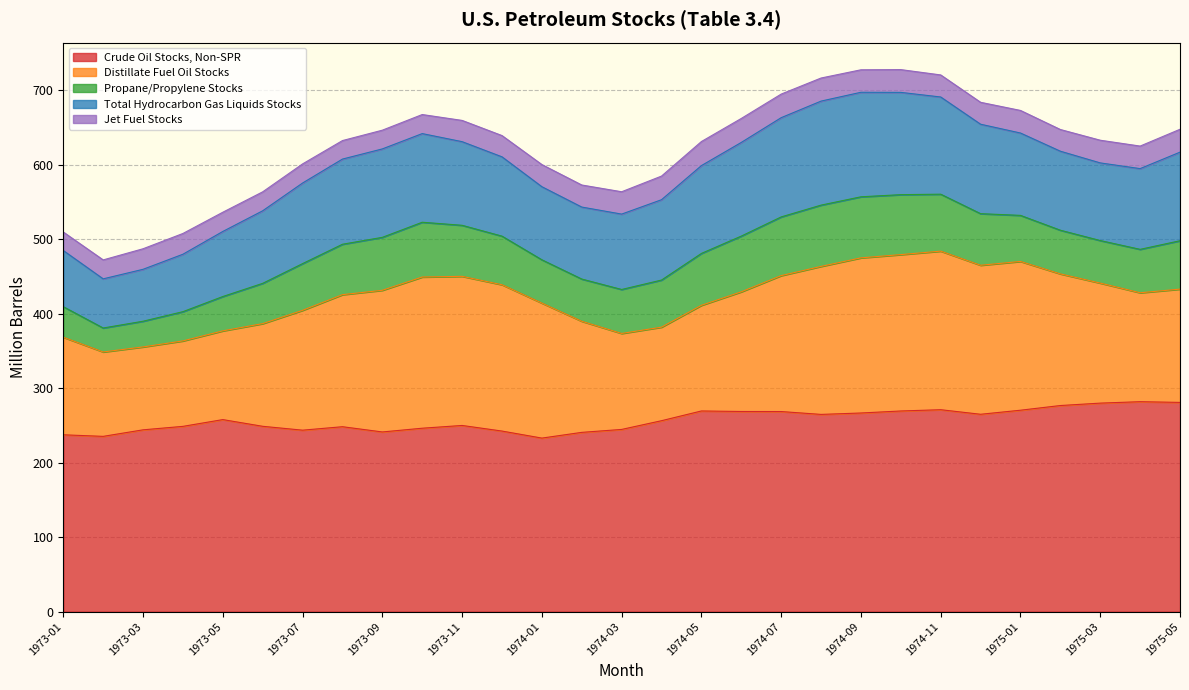

How many lines are shown in the chart?

5